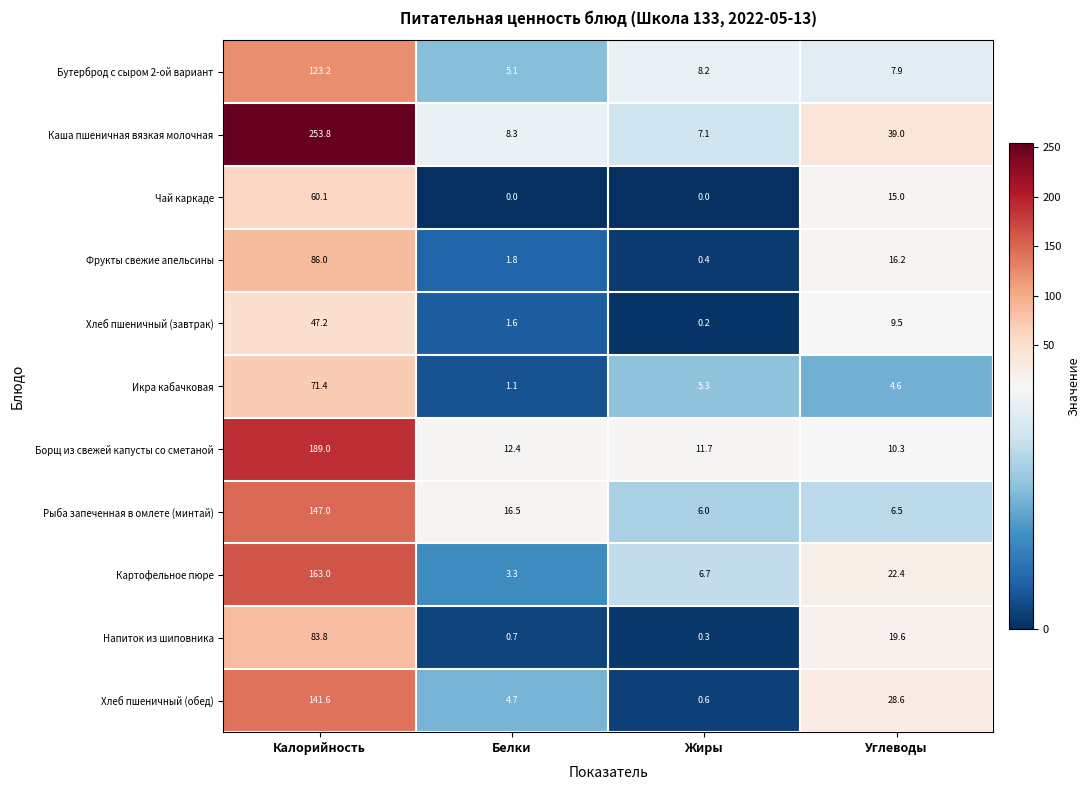

Rank the series by their maximum value, from highest to lowest.

Каша пшеничная вязкая молочная, Борщ из свежей капусты со сметаной, Картофельное пюре, Рыба запеченная в омлете (минтай), Хлеб пшеничный (обед), Бутерброд с сыром 2-ой вариант, Фрукты свежие апельсины, Напиток из шиповника, Икра кабачковая, Чай каркаде, Хлеб пшеничный (завтрак)